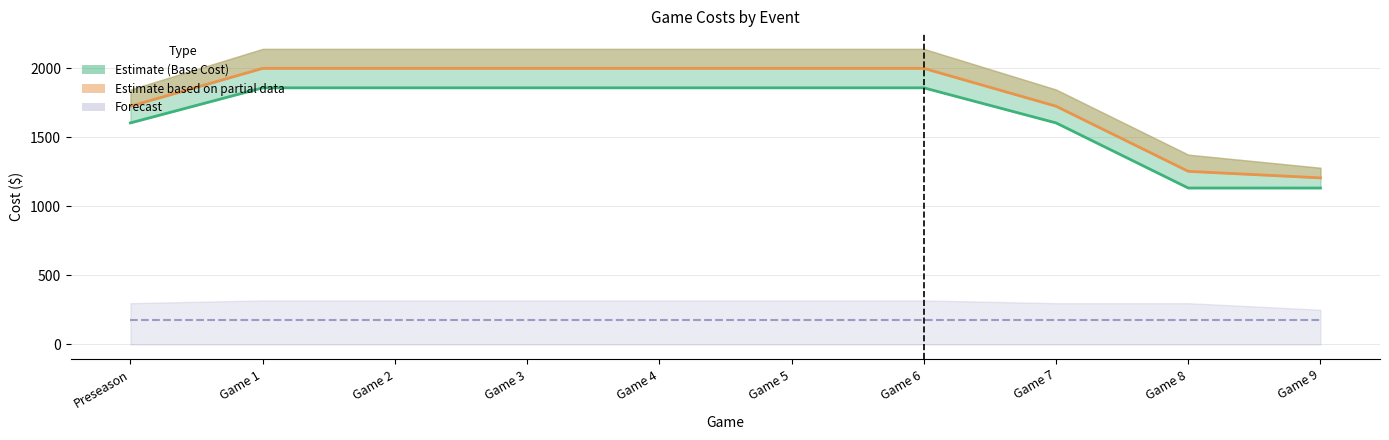

True or false: Base Cost + 50% Volunteer Stipends (line) and Base Cost (line) cross at least once.

False